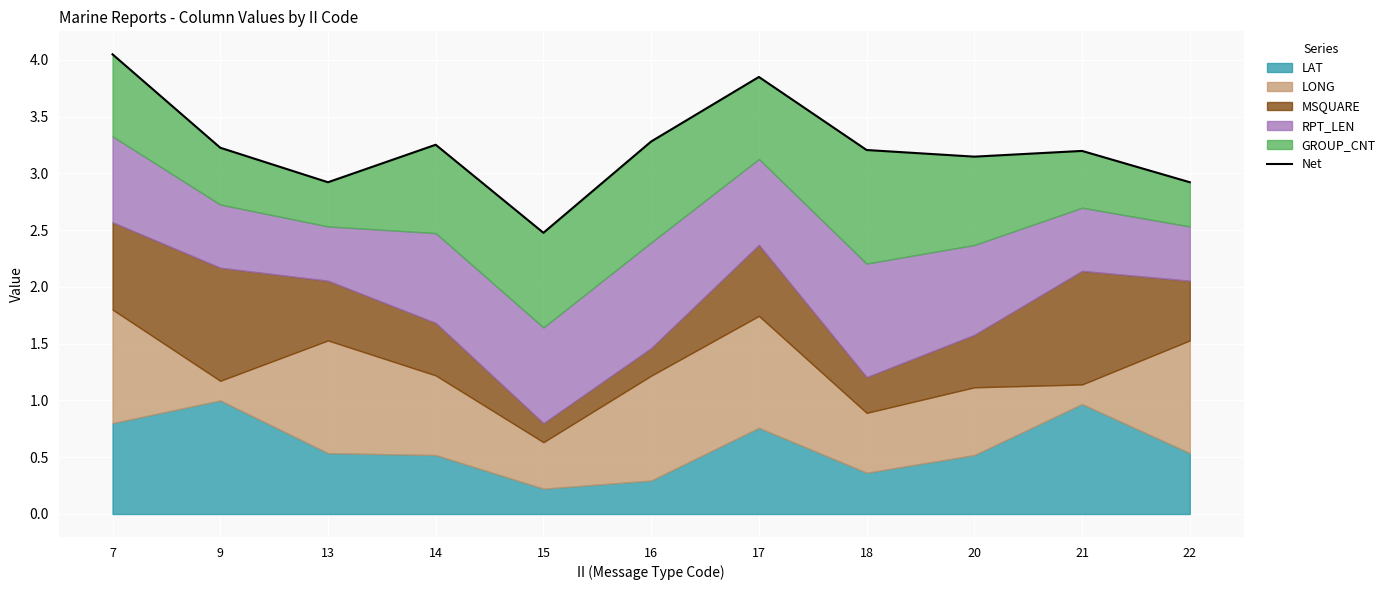

At which category does the data reach its first local valley?

13